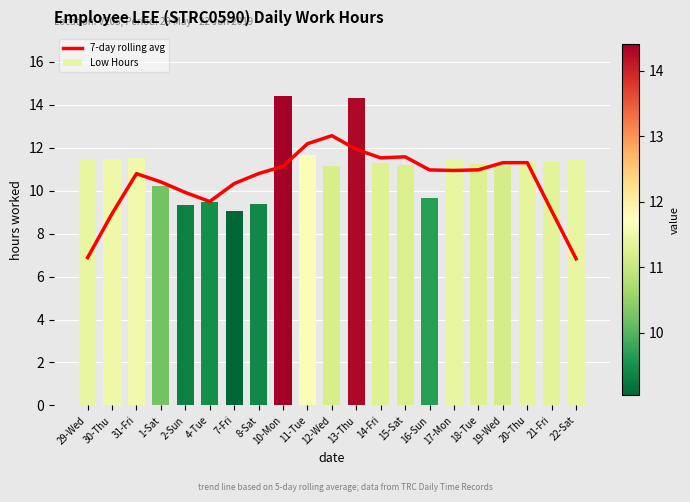

What is the difference between the highest and lowest values at 10-Mon?

3.3